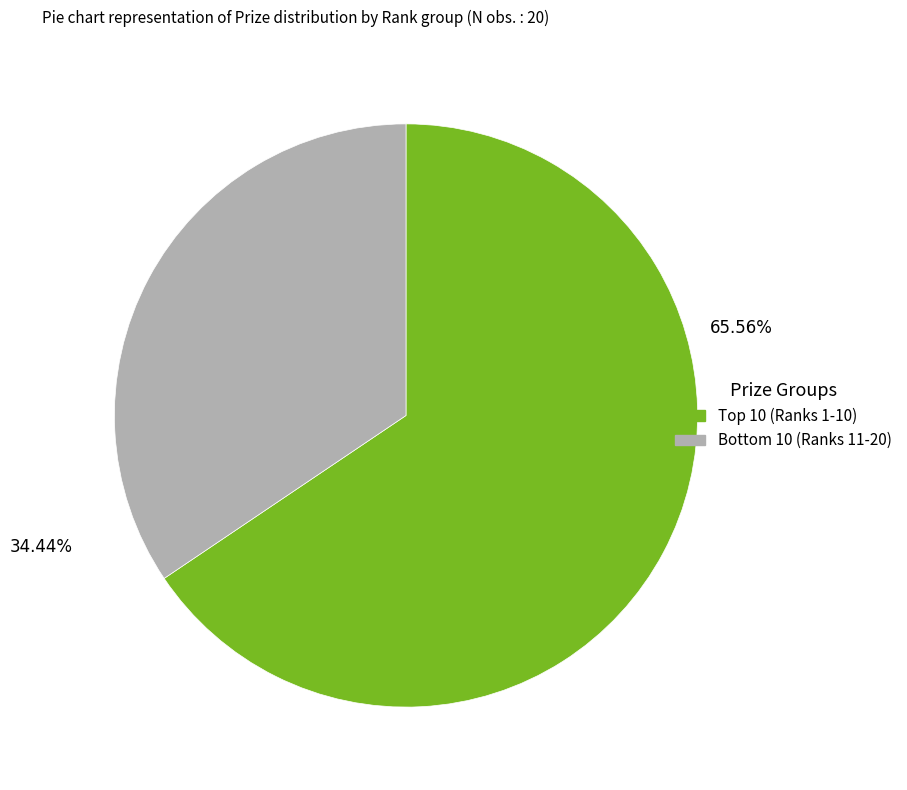

Is there a majority slice in this chart?

Yes